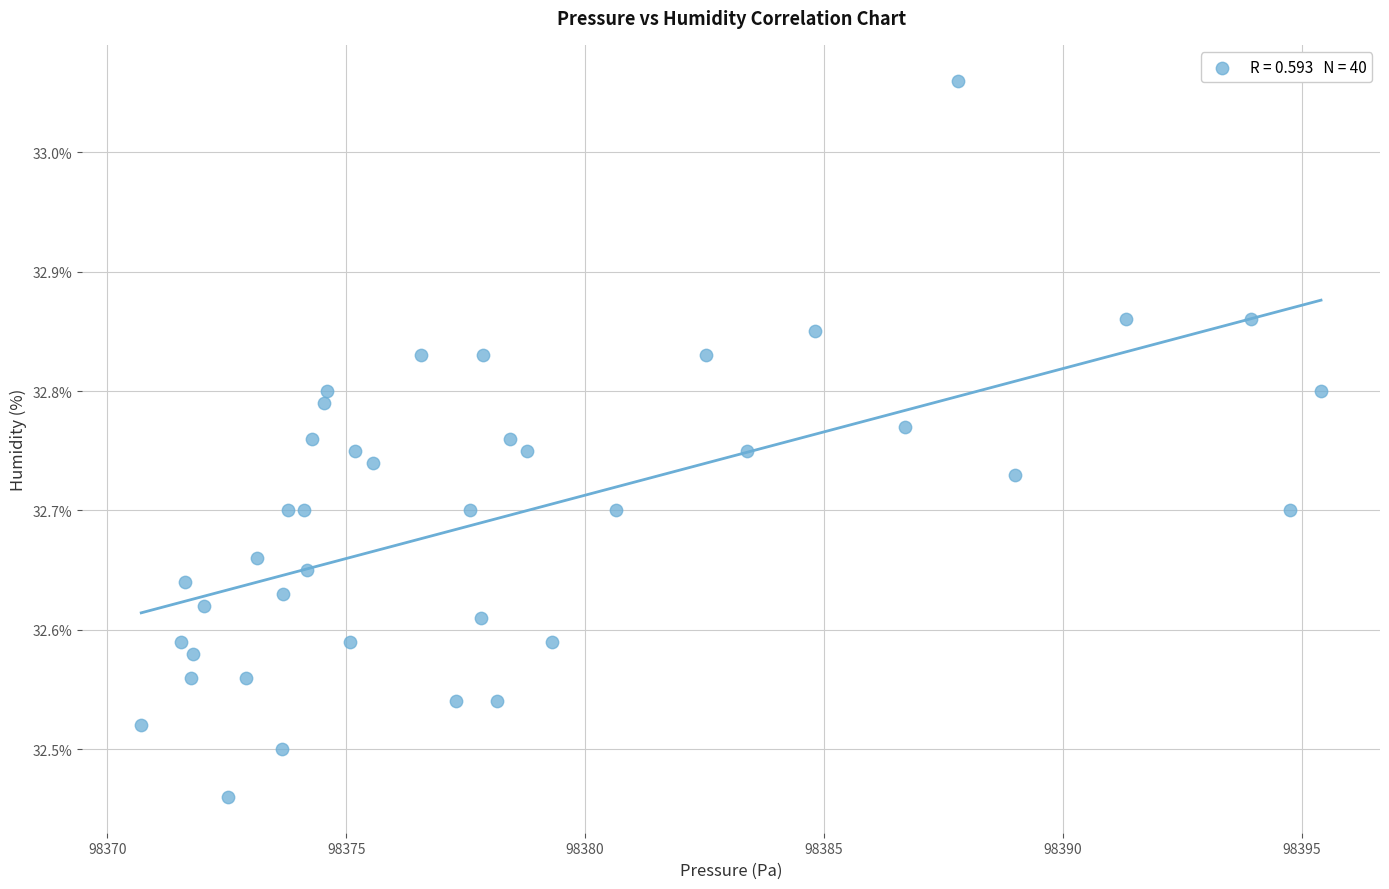

What is the range of Y values (max minus min)?

0.6